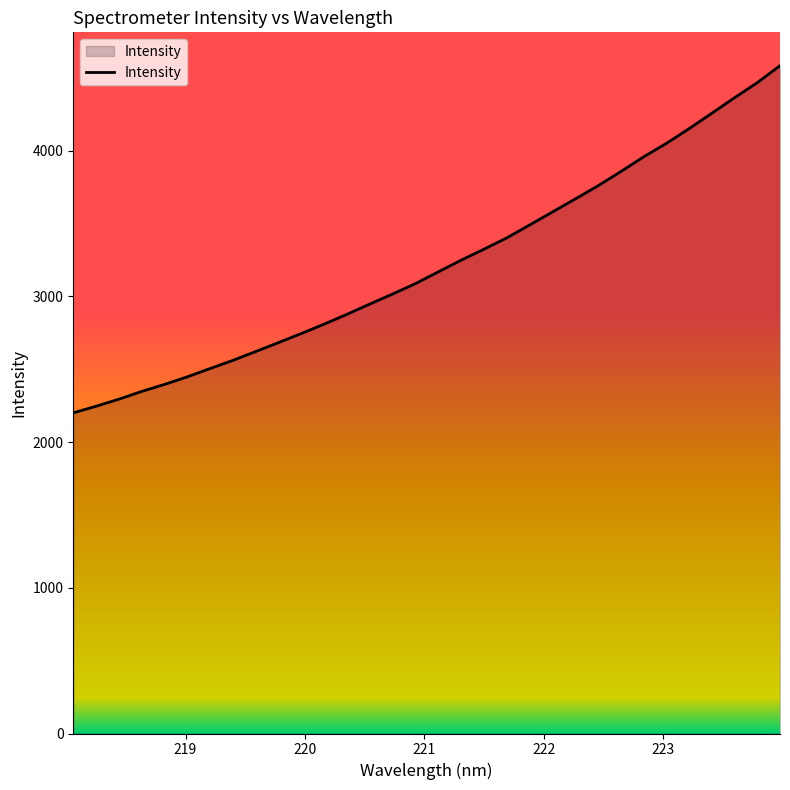

What is the minimum value shown in the chart?

2200.9